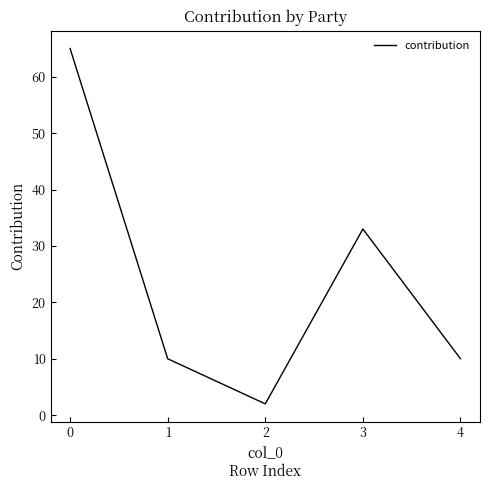

Where is the first local maximum?

3